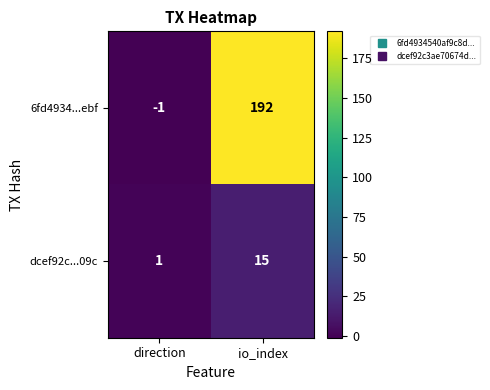

Between direction and io_index, which series saw the biggest shift?

6fd4934...ebf